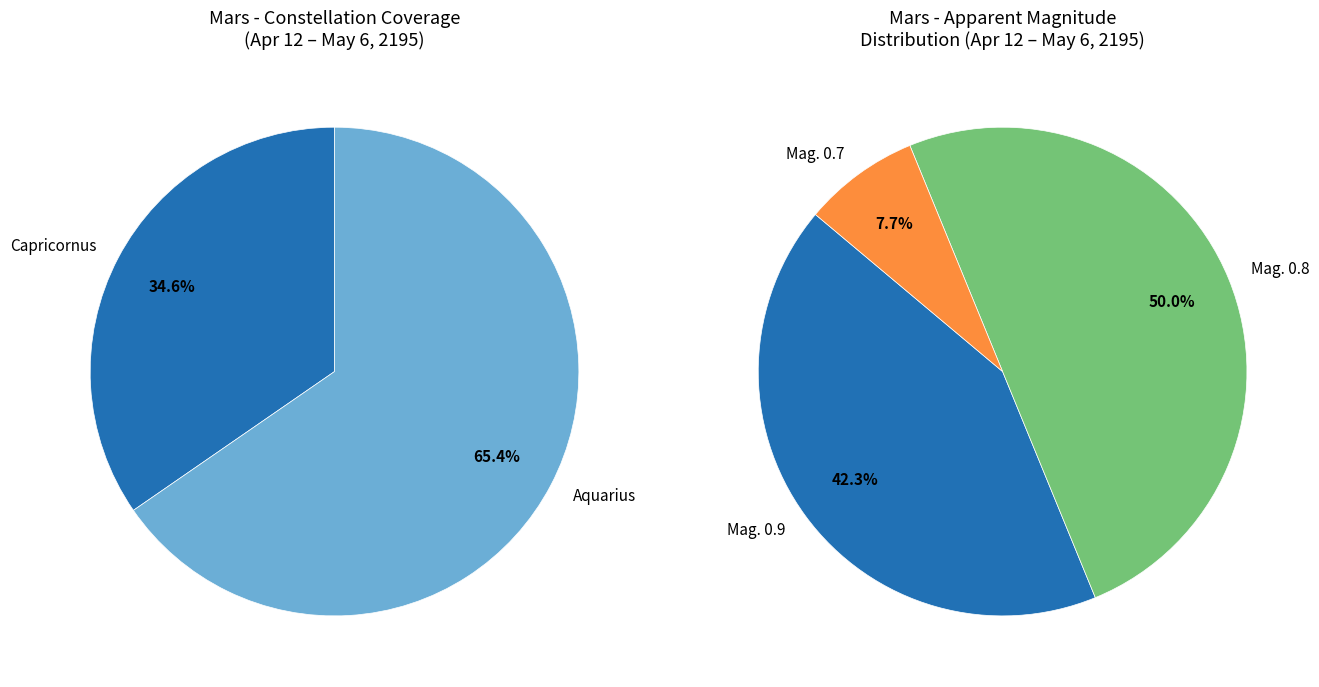

How many slices are in this pie chart?

2